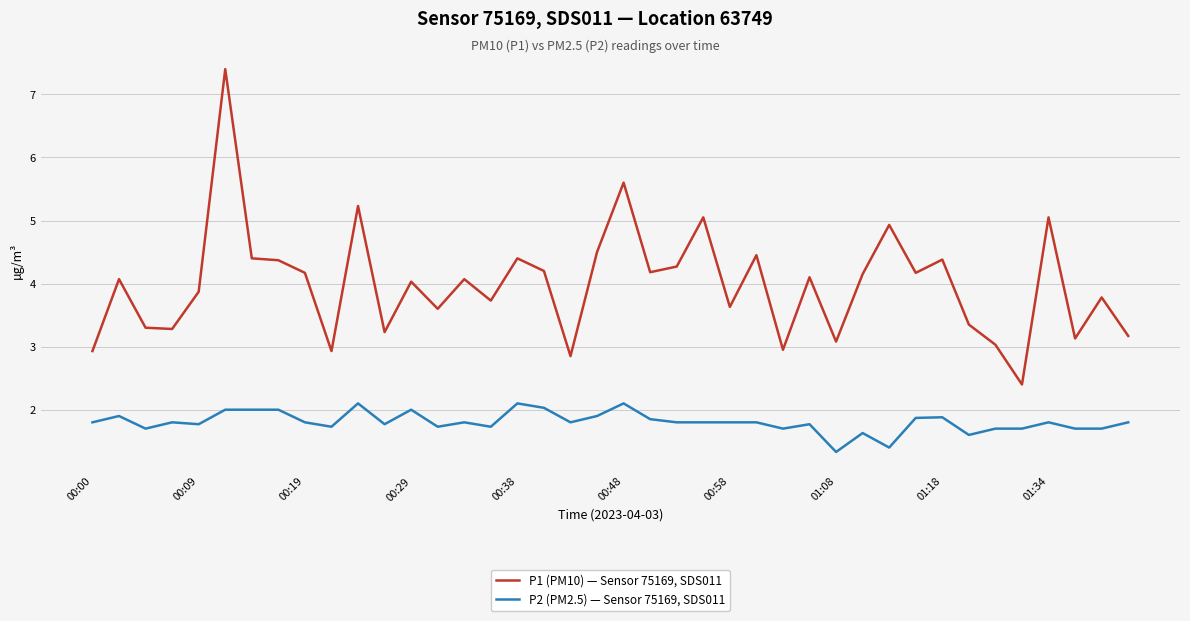

What is the smallest value displayed?

1.3